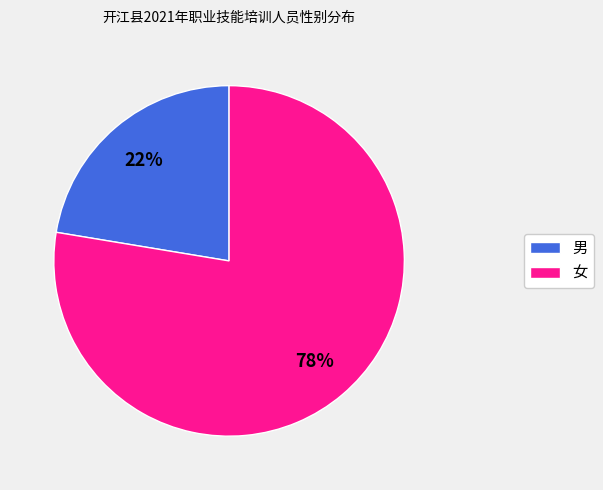

The 女 slice represents 78% of the pie. True or false?

True